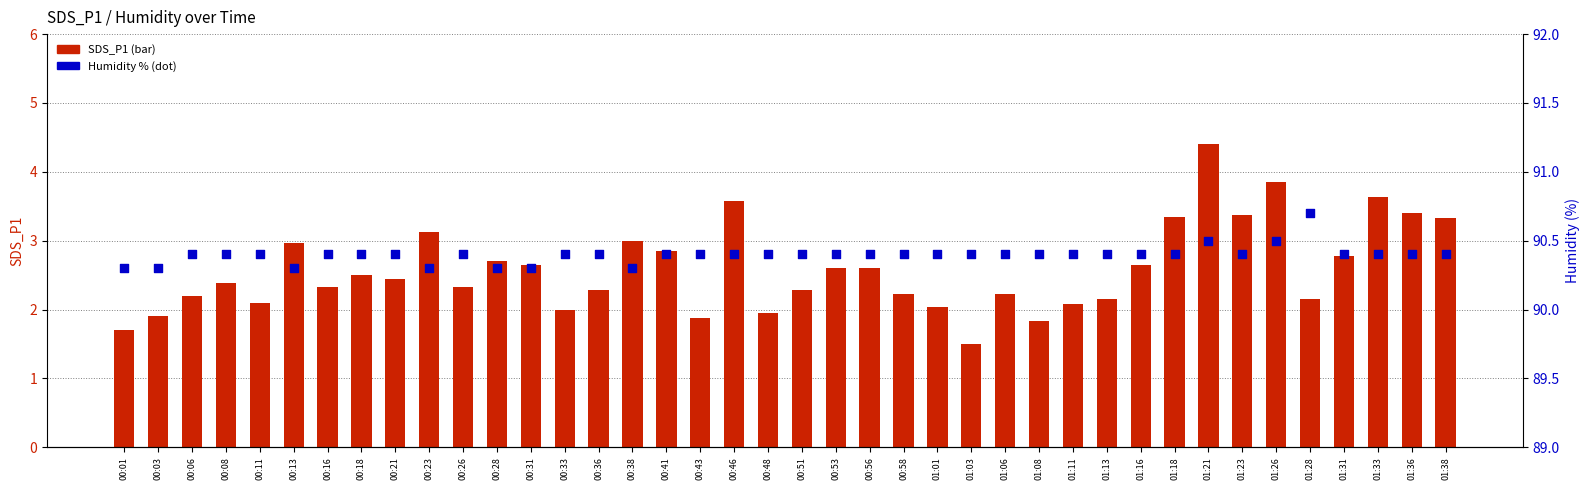

What is the total value across all series at 00:01?

92.0